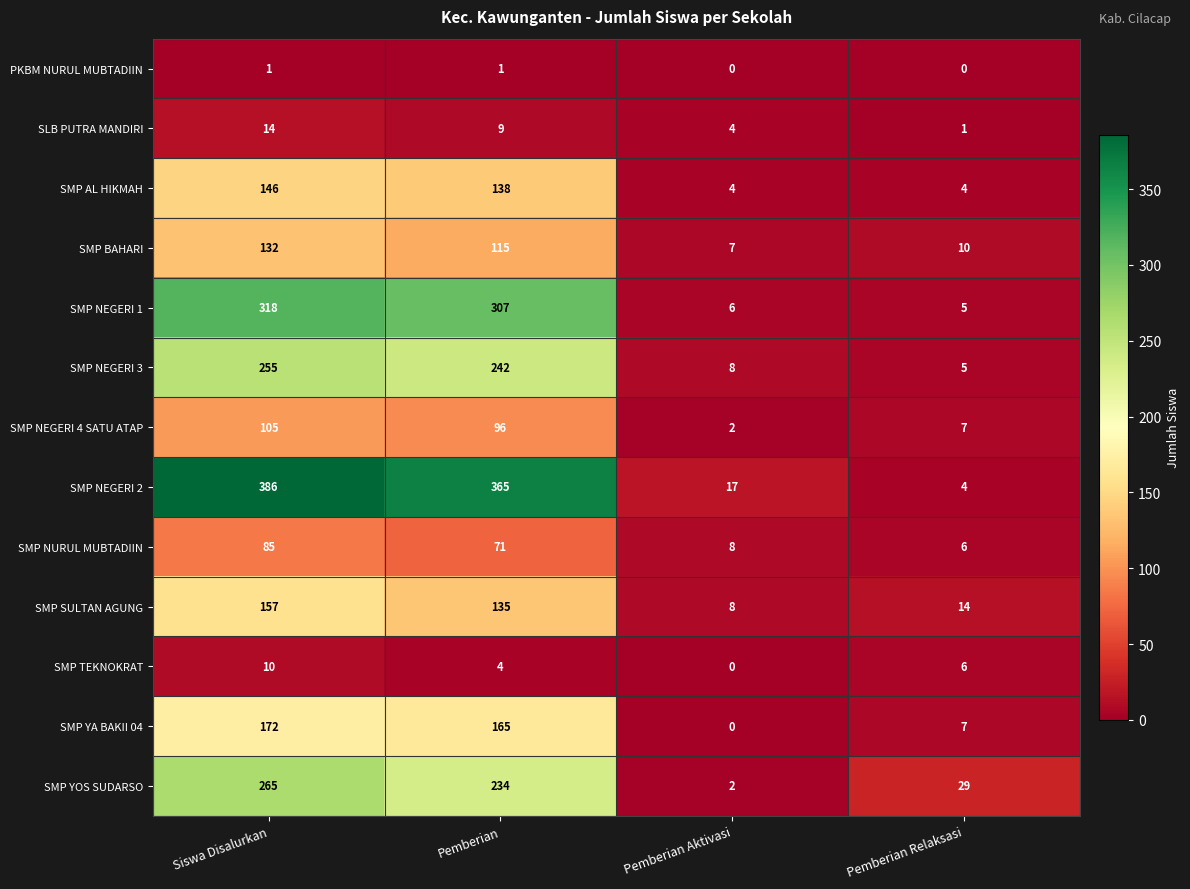

At which label is SMP BAHARI closest to 69?

Pemberian